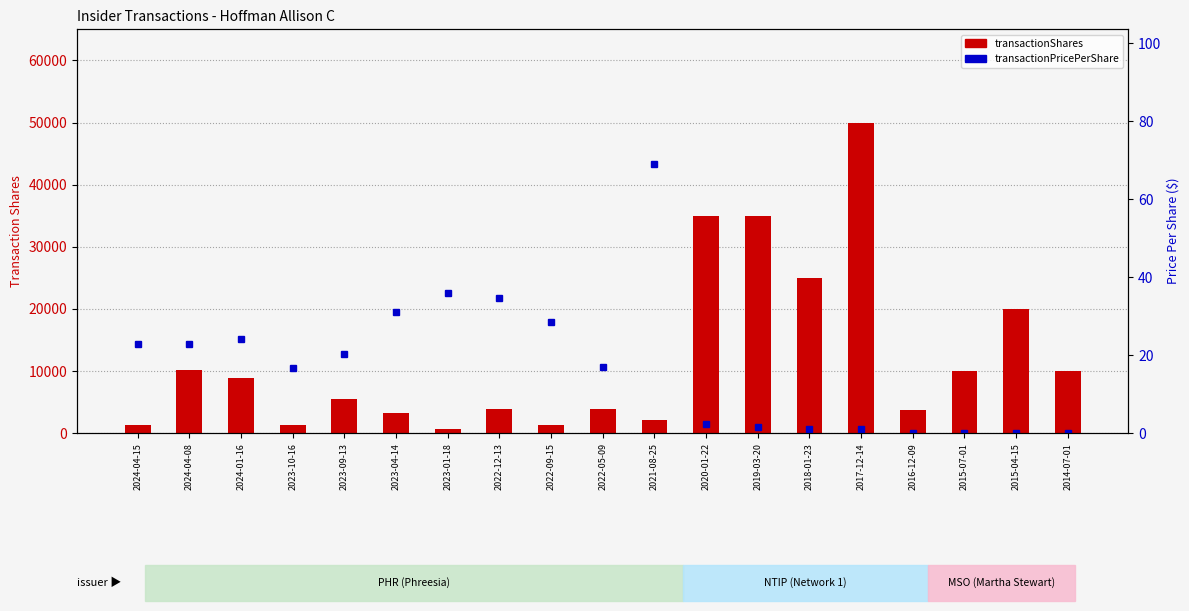

What value does the transactionPricePerShare series have at 2019-03-20?

1.6